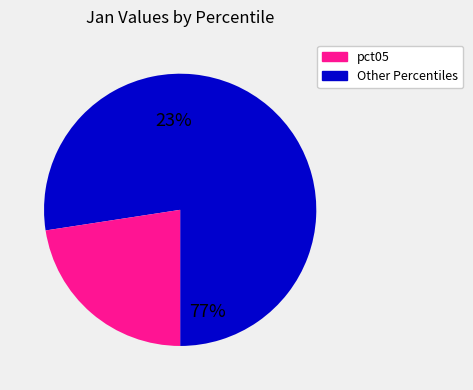

True or false: pct95 accounts for 17% of the total.

False